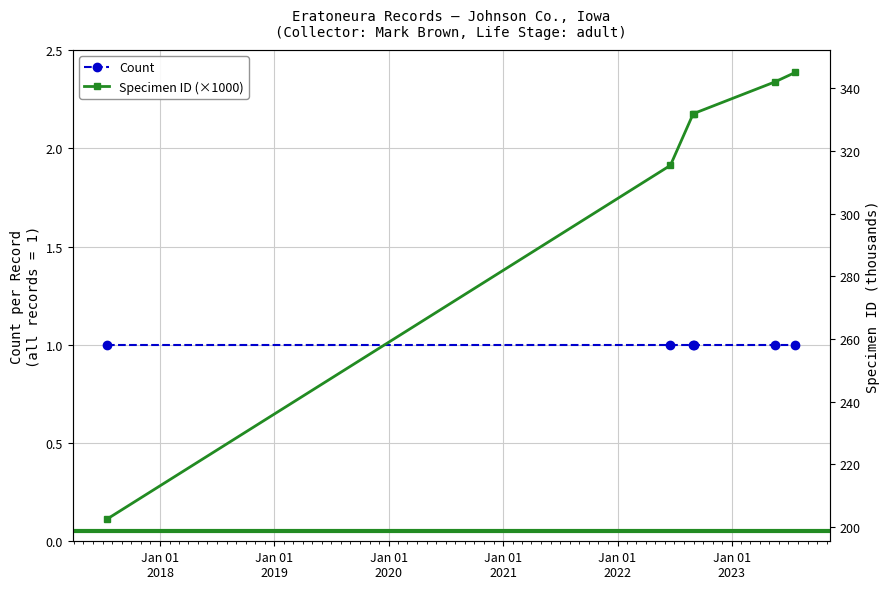

How many lines are shown in the chart?

2